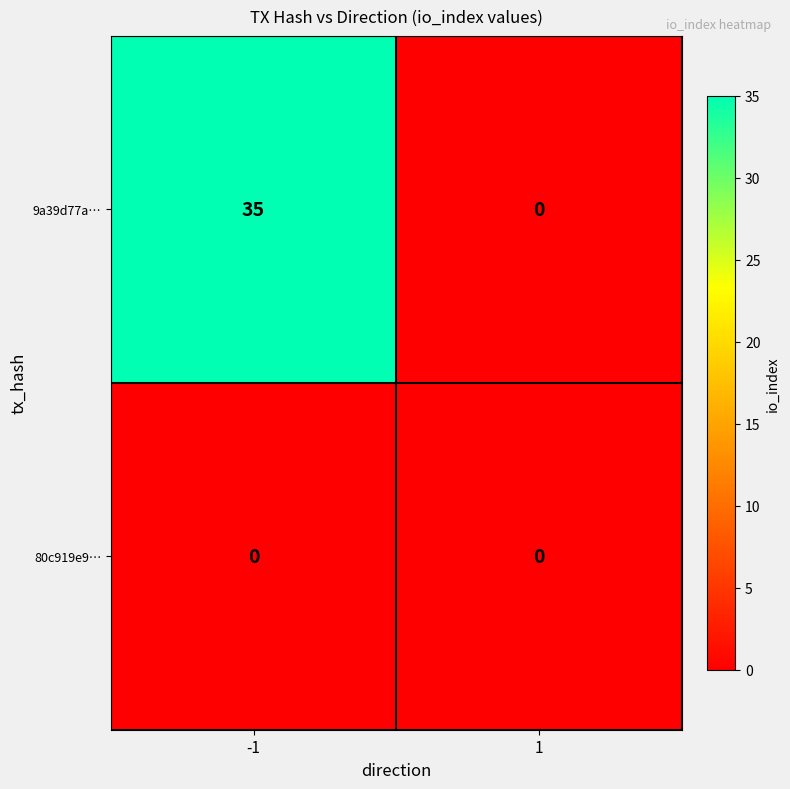

What is the sum of the 9a39d77a… values at 1 and -1?

35